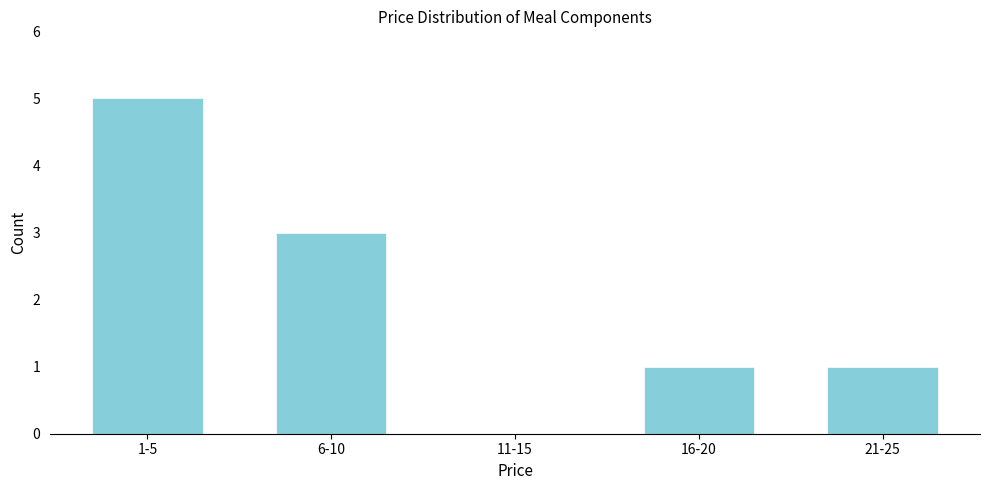

Reading right to left, what are all the values shown in this chart?

21-25=1	16-20=1	11-15=0	6-10=3	1-5=5